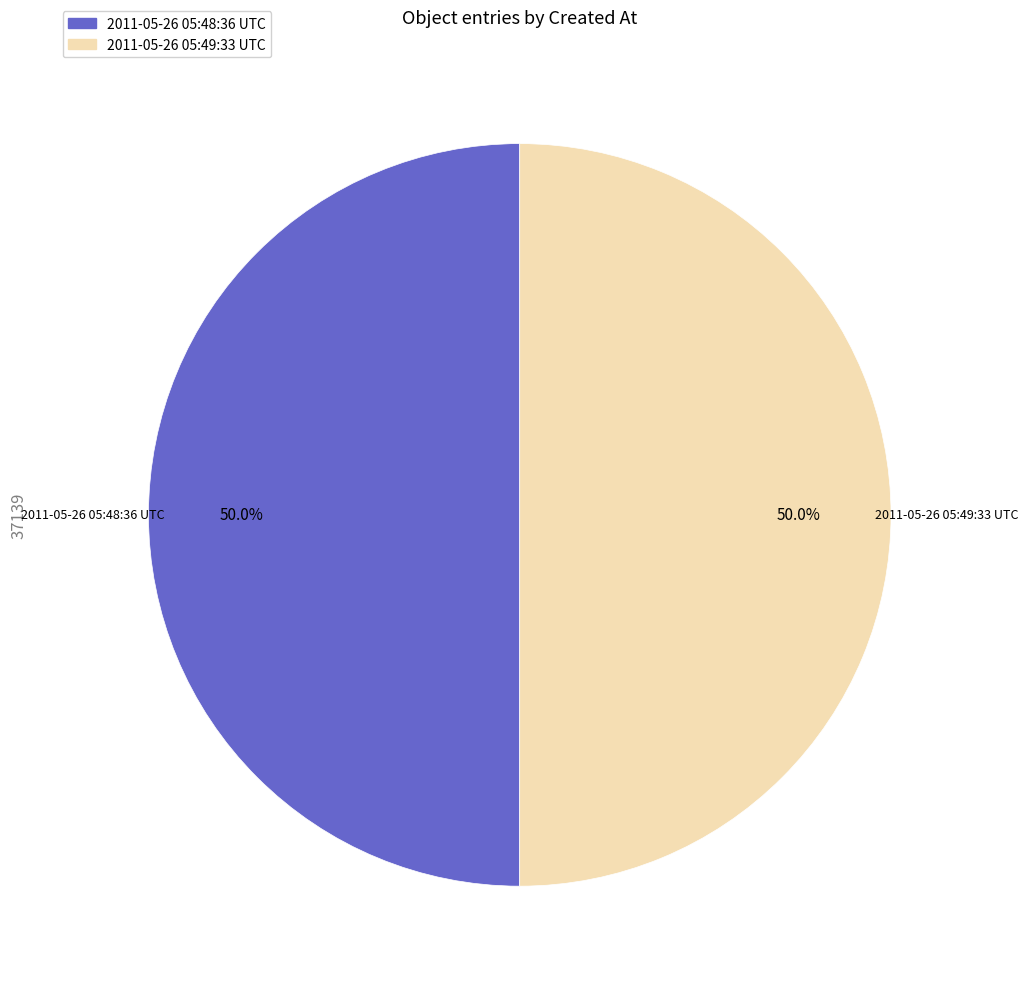

True or false: 2011-05-26 05:48:36 UTC accounts for 57% of the total.

False